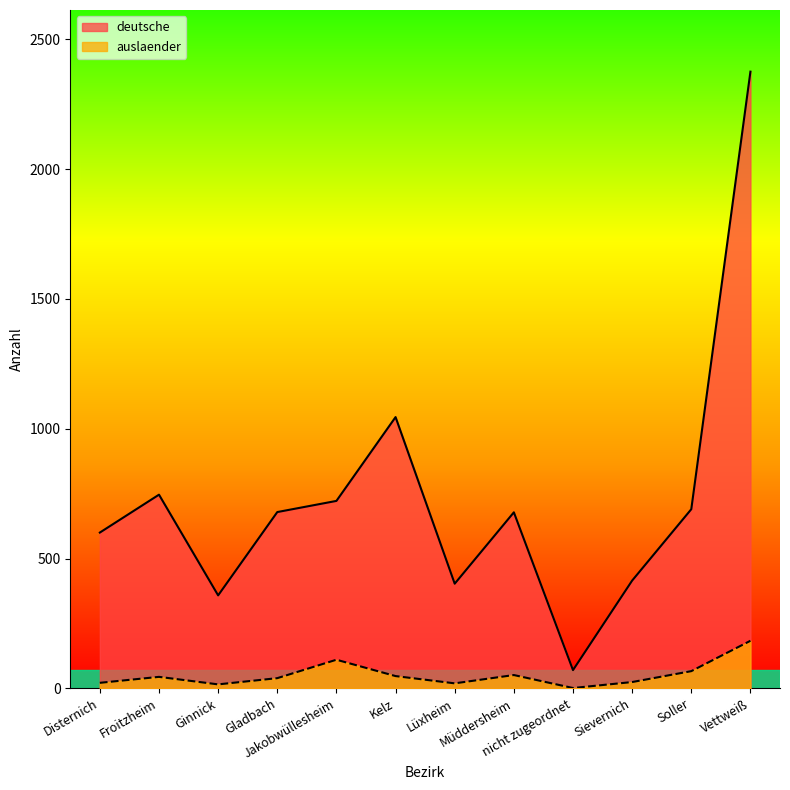

What is the maximum value for deutsche?

2376